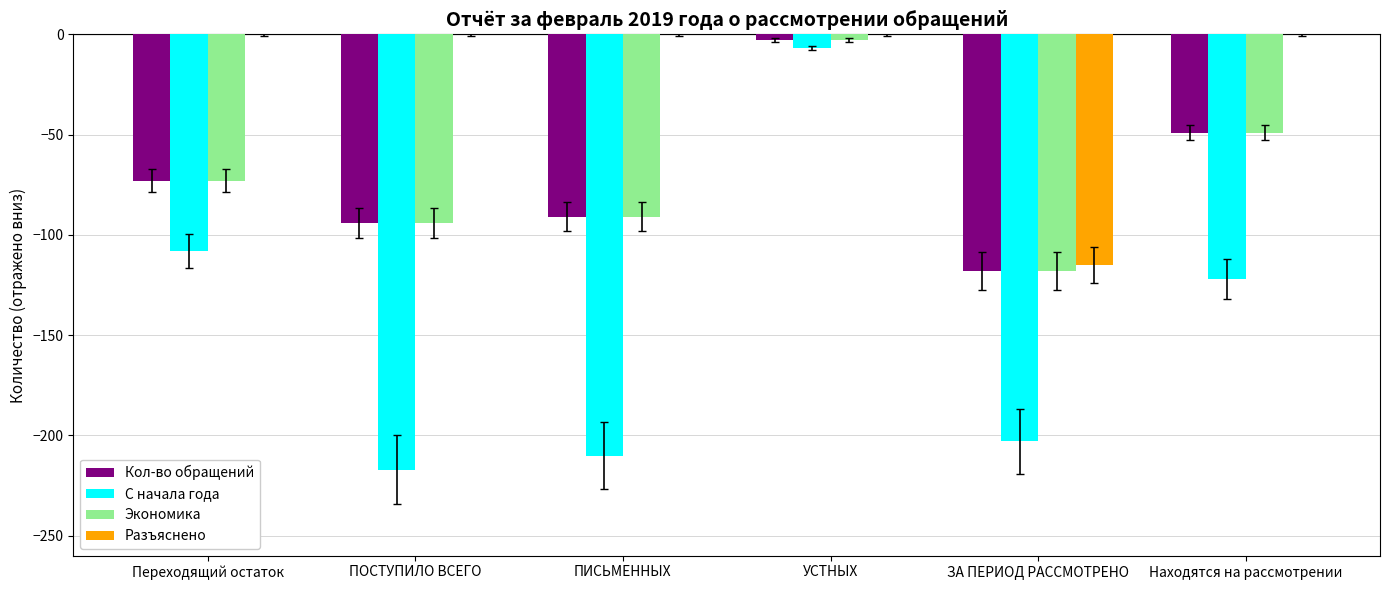

What is the spread (max minus min) of values at Находятся на рассмотрении?

122